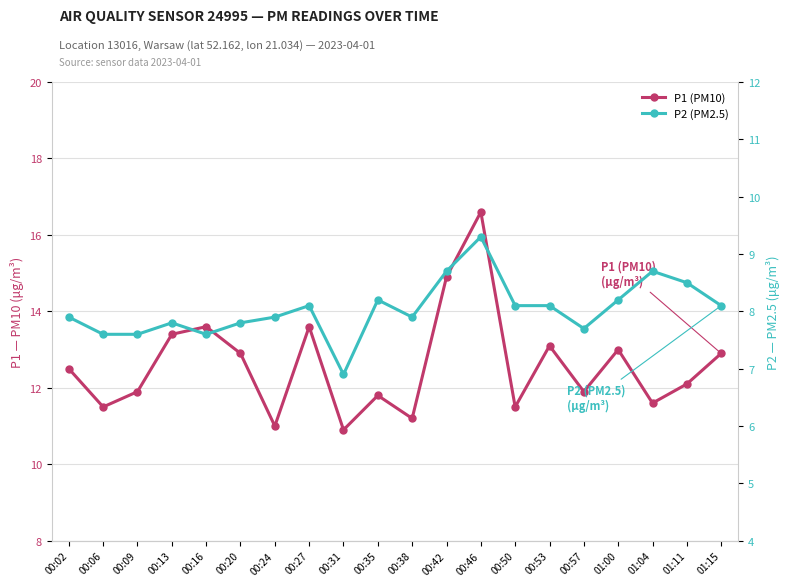

List the series in order of their overall mean, highest first.

P1 (PM10), P2 (PM2.5)